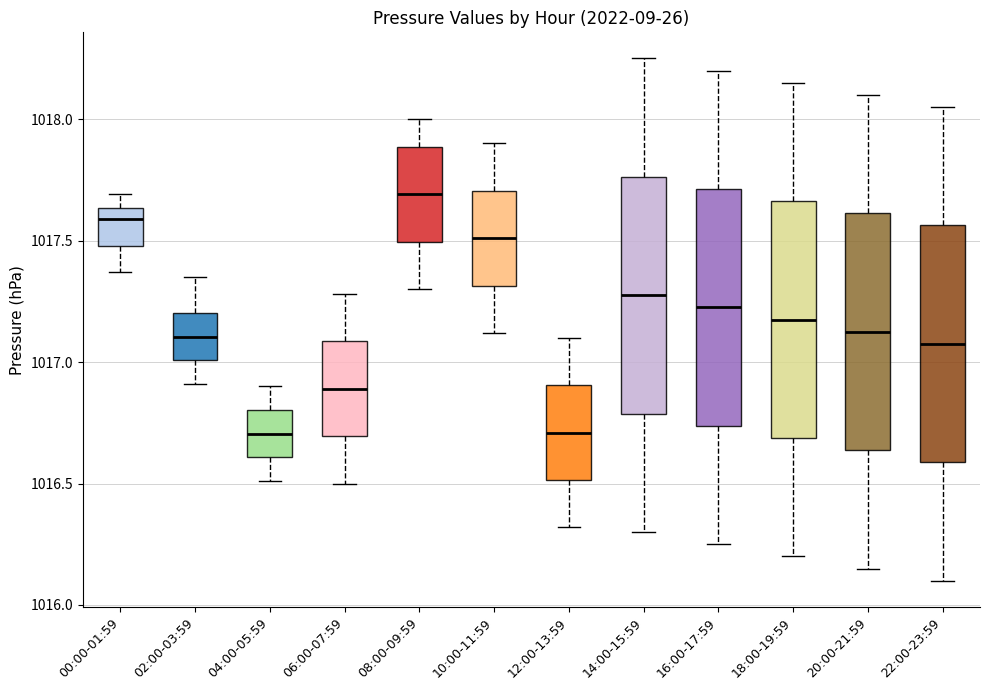

Where is the lower edge of the box for 08:00-09:59 on the y-axis? The values are not printed on the chart, so give them approximately, as read against the axis.

1017.50